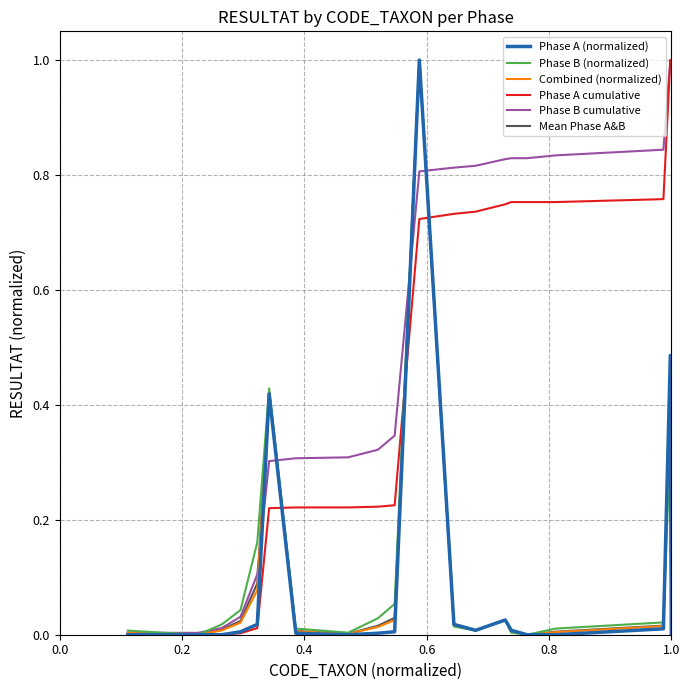

What is the maximum value shown in the chart?

1.0